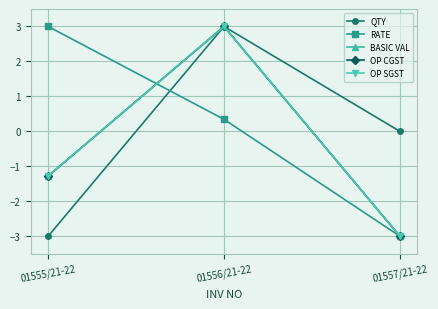

What is the label of the 2nd point from the right?

01556/21-22